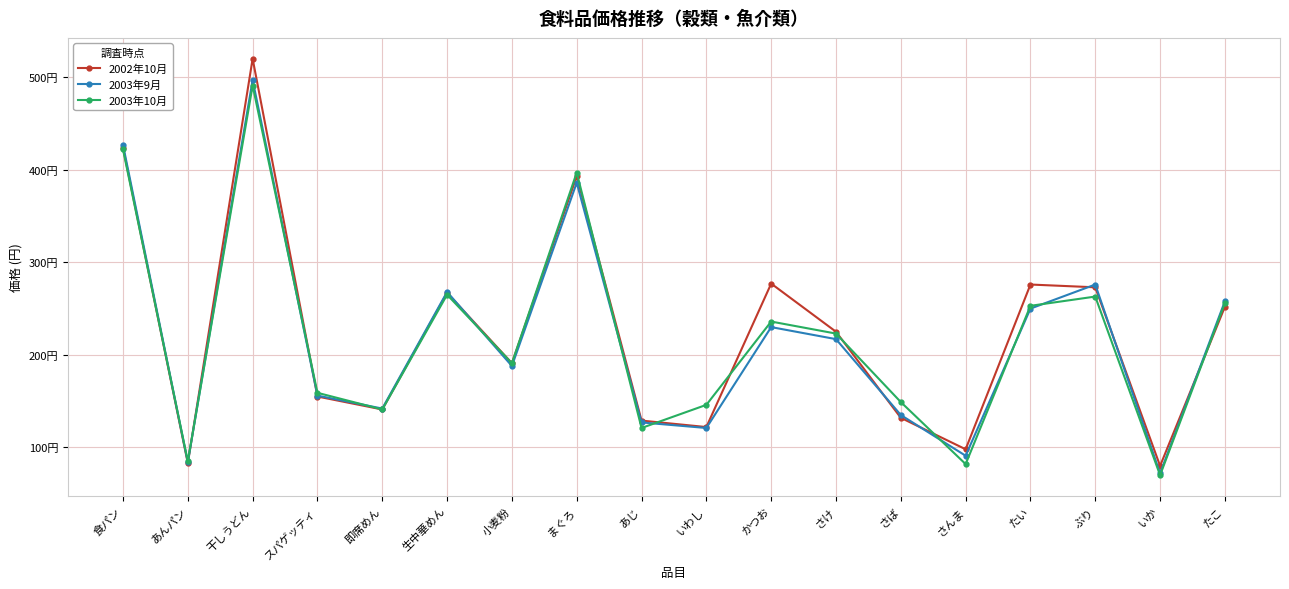

The 2003年10月 series shows 142 at あんパン. True or false?

False